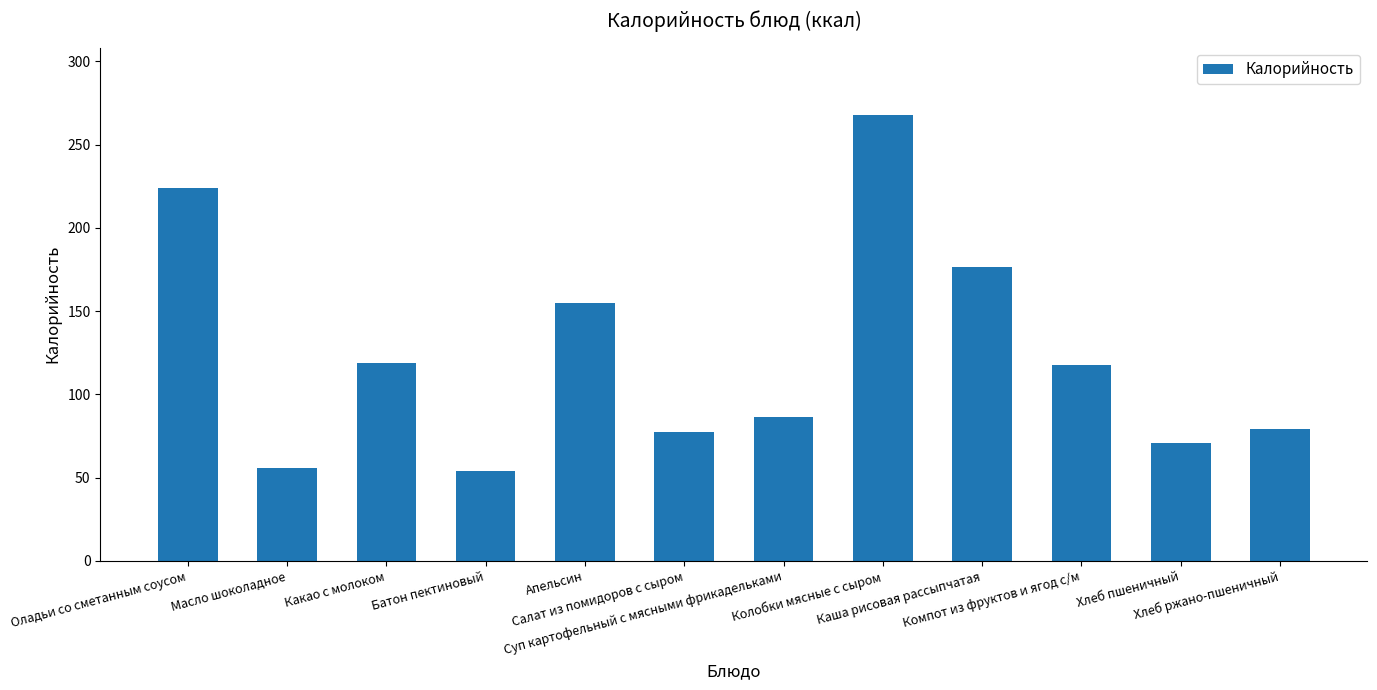

What is the label of the 7th bar from the left?

Суп картофельный с мясными фрикадельками